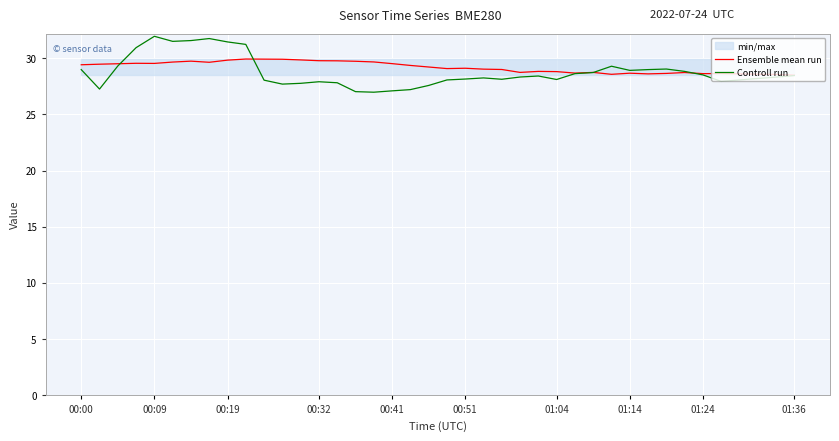

True or false: Ensemble mean run and Controll run intersect in this chart.

True